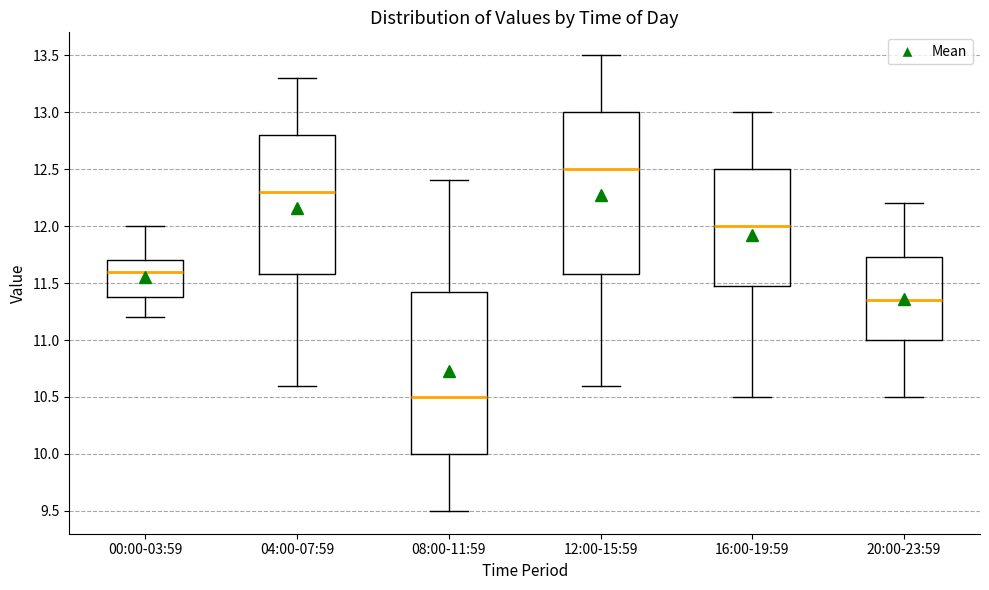

Which box's median line is the highest?

12:00-15:59